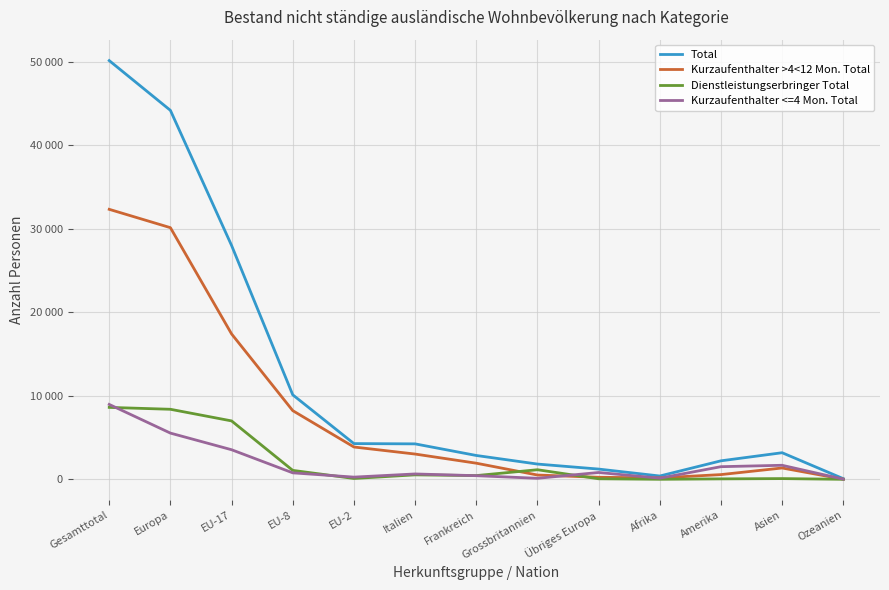

Where does the Kurzaufenthalter <=4 Mon. Total series first go above 796?

Gesamttotal